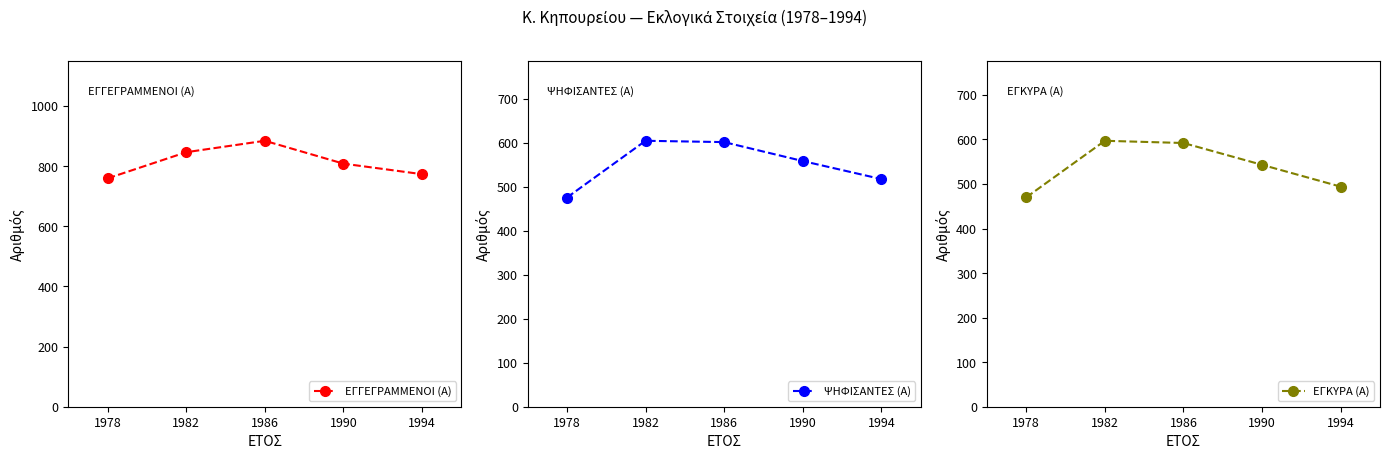

Between 1990 and 1982, which is larger?

1982